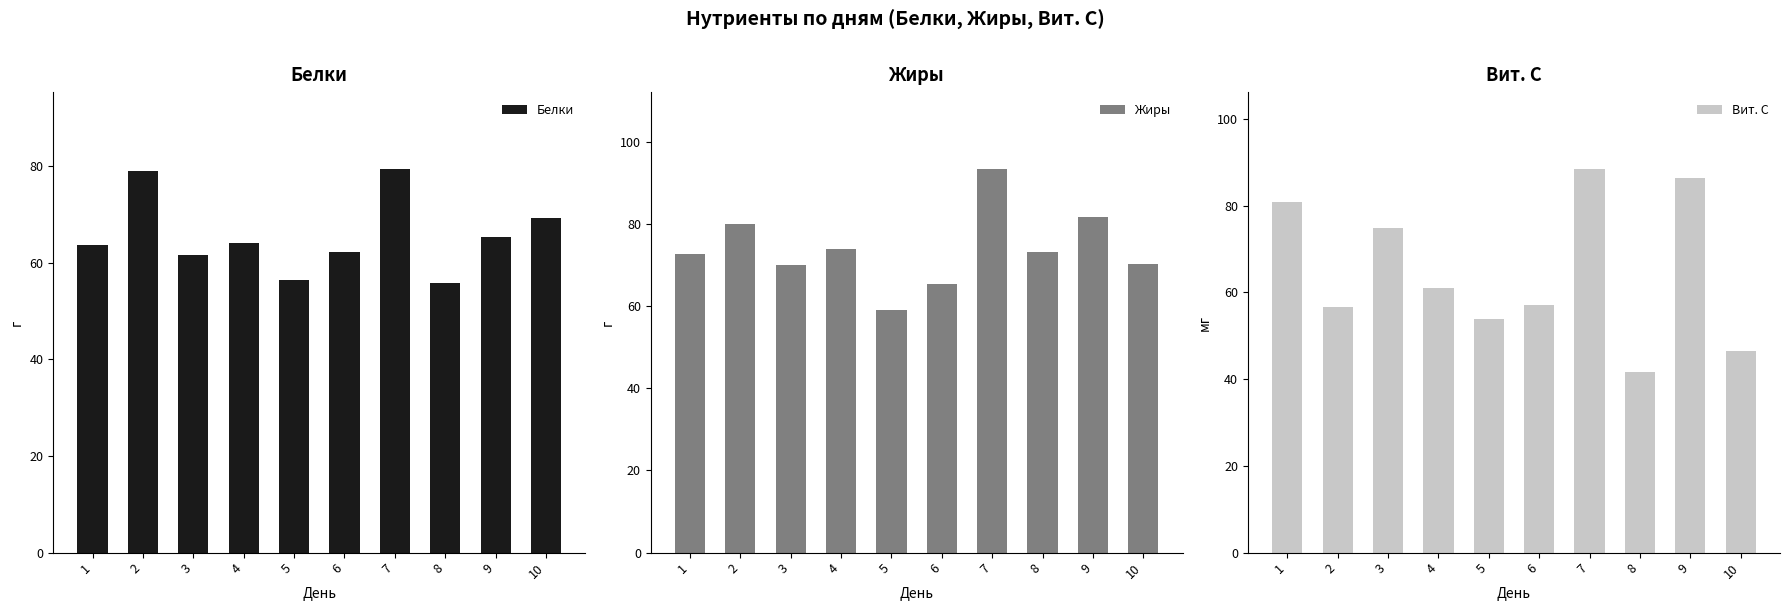

How many data points in Жиры are less than 73?

5